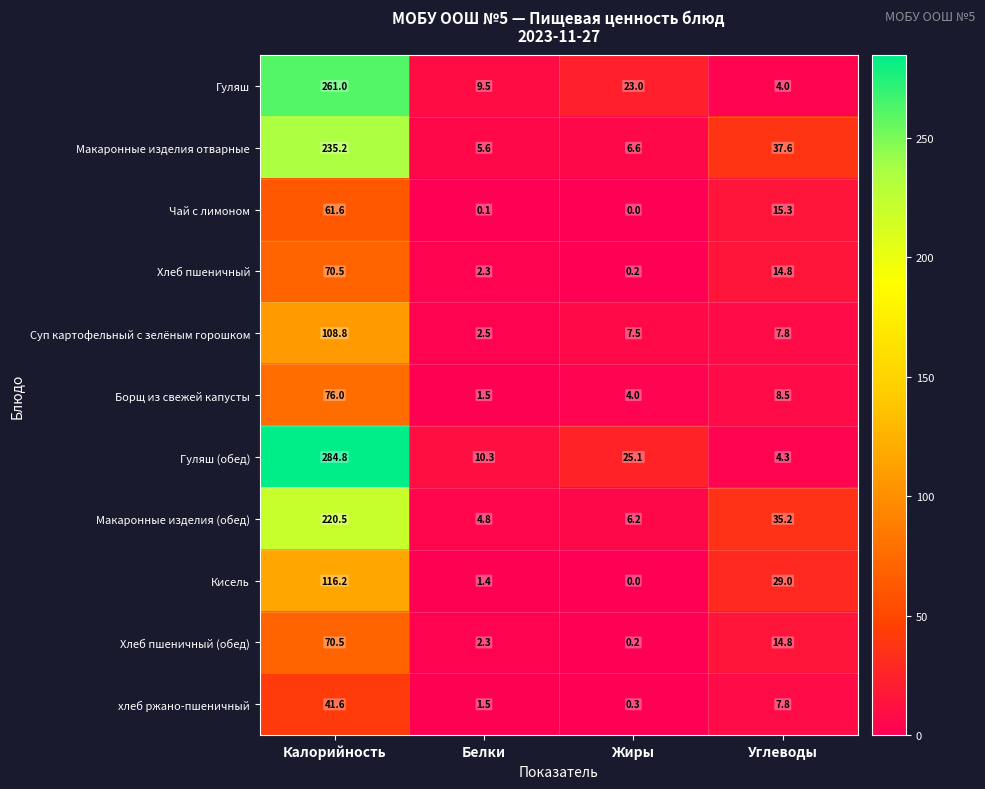

Which series has the widest spread of values?

Гуляш (обед)